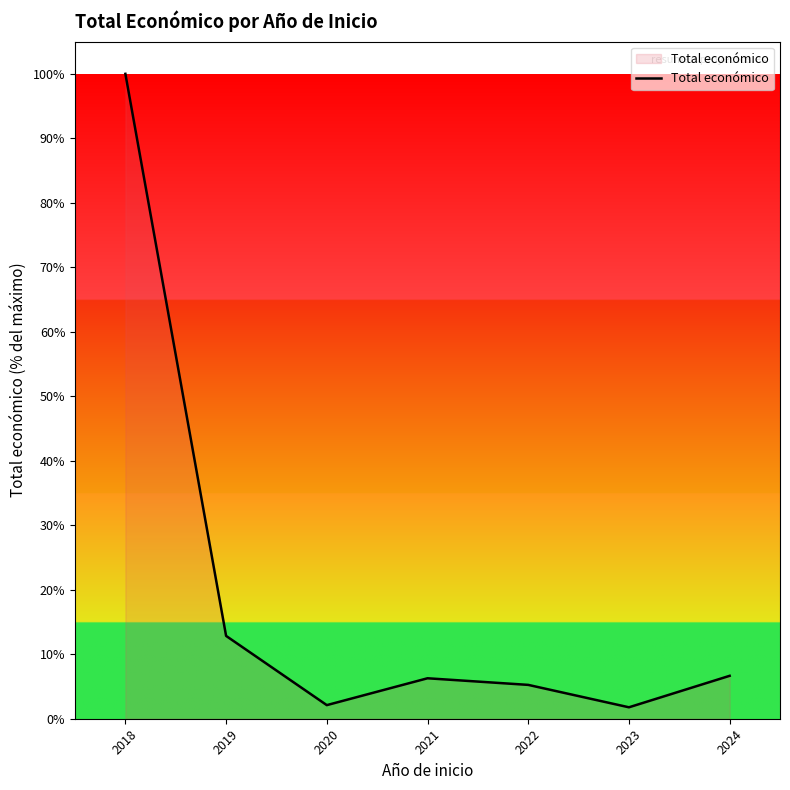

Where does the data first go above 6?

2018